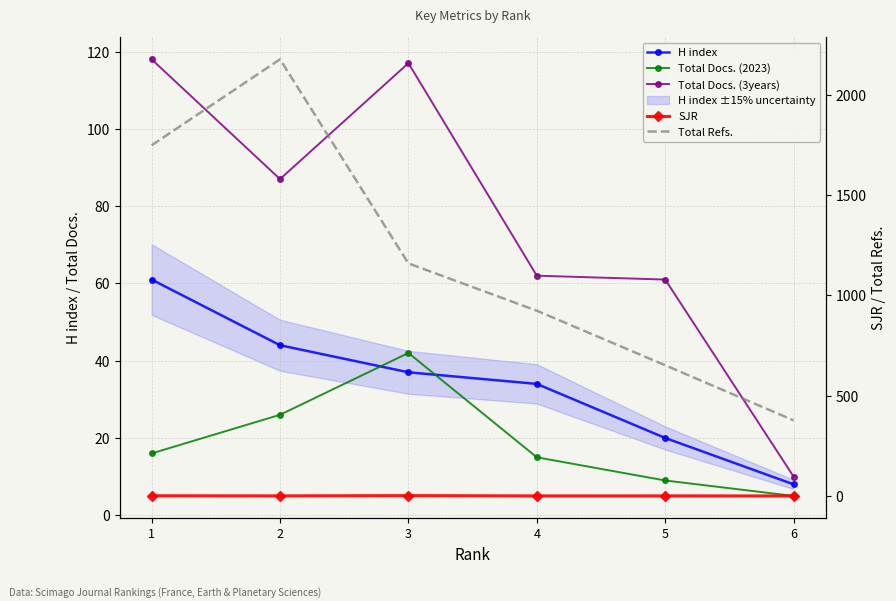

At which label does Total Refs. reach its minimum?

6